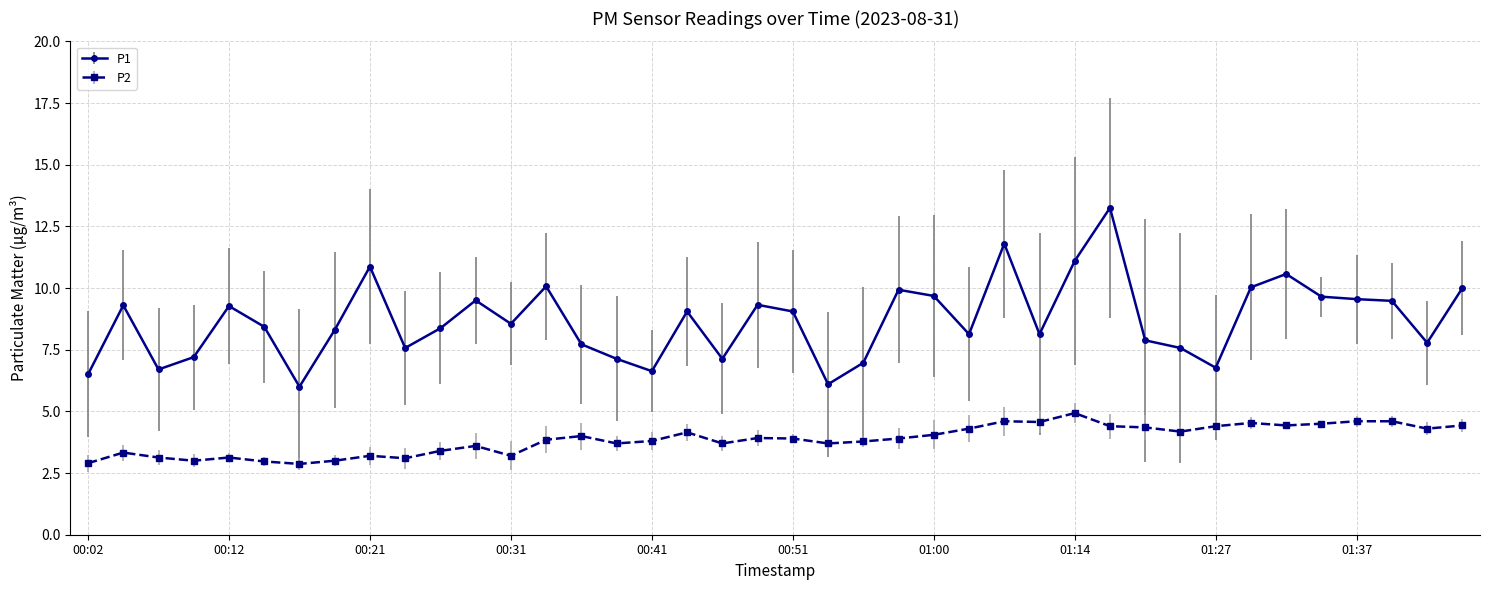

What is the average value of the P2 series?

3.9